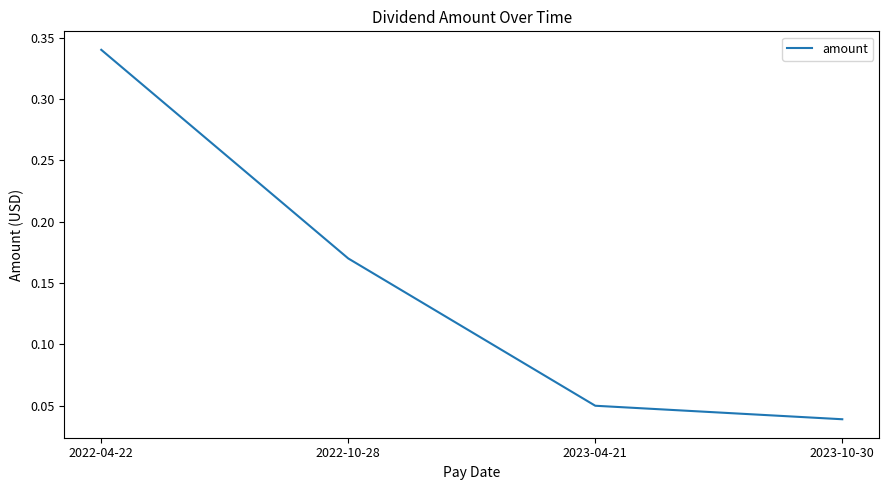

Is this an area chart (filled region under the line)?

No